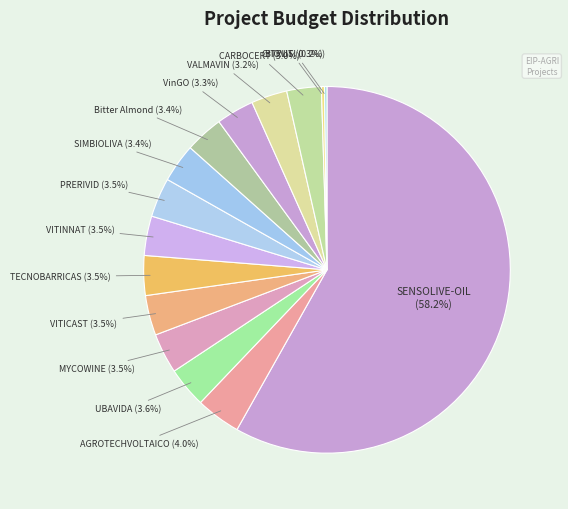

Which has a higher value, SENSOLIVE-OIL or VITICAST?

SENSOLIVE-OIL